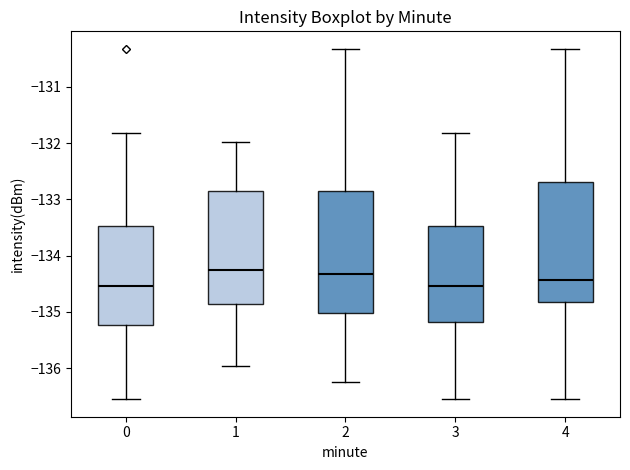

Reading left to right, transcribe this box plot: for each box, give where its median line is, the range the box spans, and where its two whiskers end, as read against the y-axis. The values are not printed on the chart, so give them approximately, as read against the axis.

0: median -134.5, box -135.2 to -133.5, whiskers -136.6 to -131.8
1: median -134.2, box -134.9 to -132.8, whiskers -136.0 to -132.0
2: median -134.3, box -135.0 to -132.8, whiskers -136.3 to -130.3
3: median -134.5, box -135.2 to -133.5, whiskers -136.6 to -131.8
4: median -134.4, box -134.8 to -132.7, whiskers -136.6 to -130.3